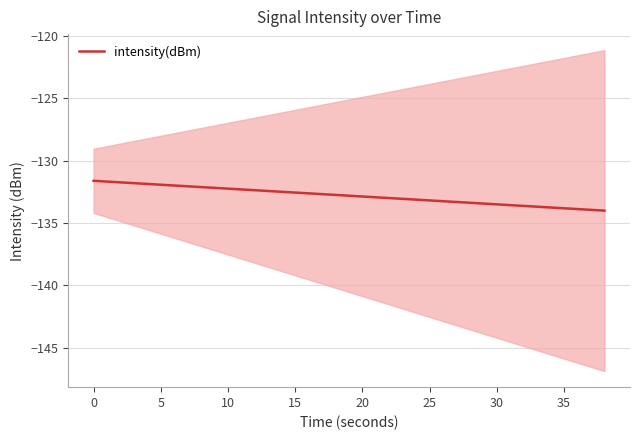

Reading right to left, list all the values displayed in this chart.

-134.0	-133.9	-133.8	-133.6	-133.5	-133.4	-133.3	-133.1	-133.0	-132.9	-132.8	-132.6	-132.5	-132.4	-132.3	-132.1	-132.0	-131.9	-131.7	-131.6